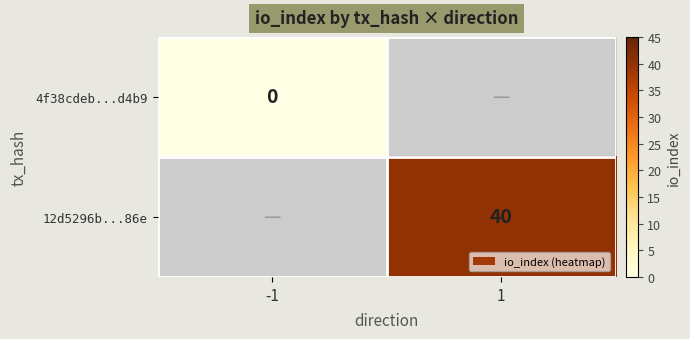

Is the value of 4f38cdeb...d4b9 at -1 greater than the value of 12d5296b...86e at 1?

No